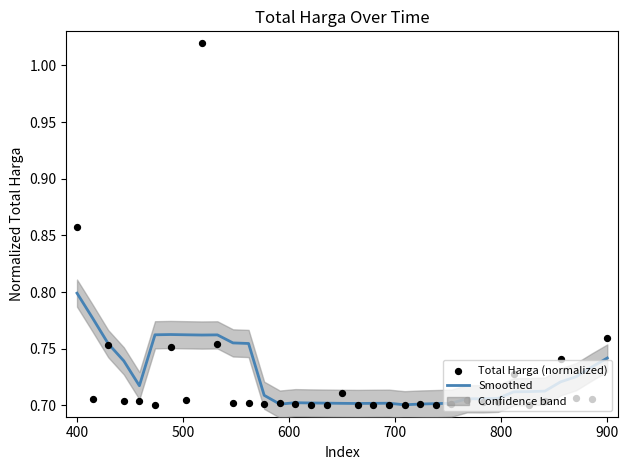

Which series contains the highest Y value?

Total Harga (normalized)